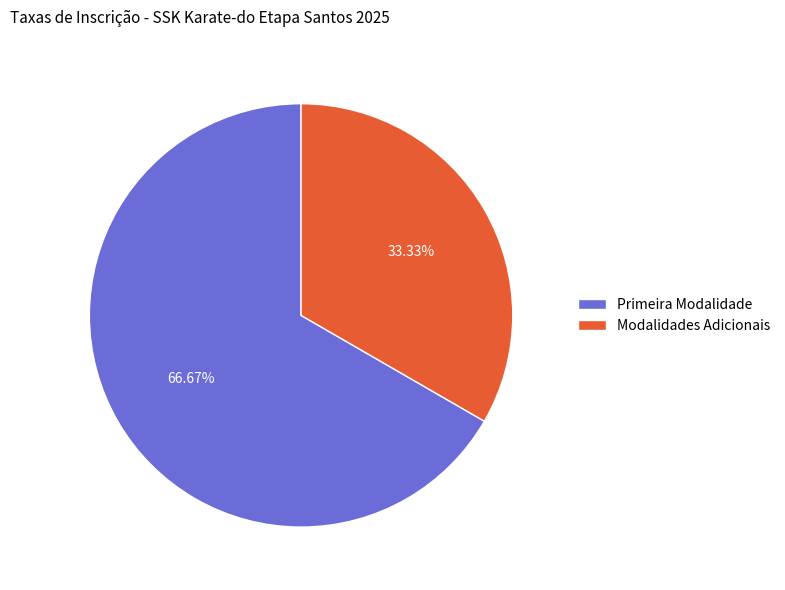

Which category has the smallest portion of the pie?

Modalidades Adicionais